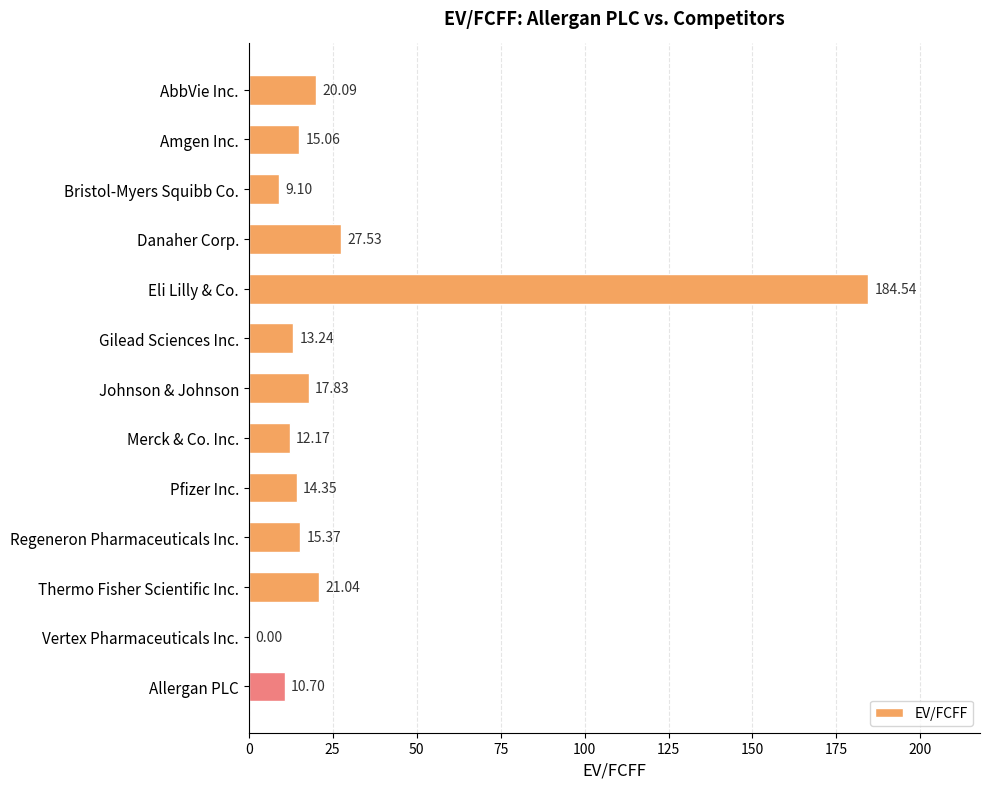

What is the sum of all values?

361.0